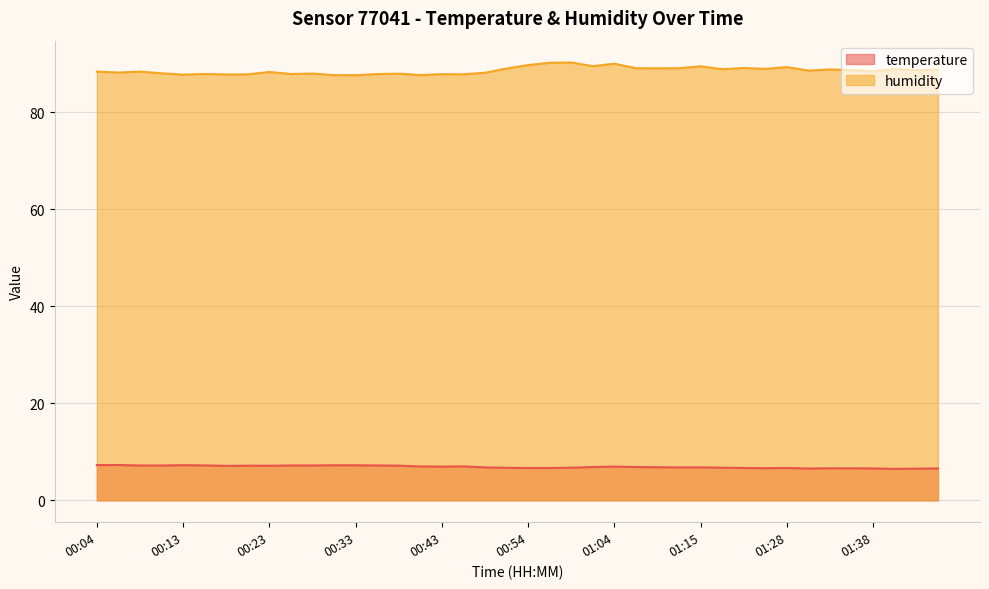

Which has a higher value, 01:43 or 00:59?

00:59